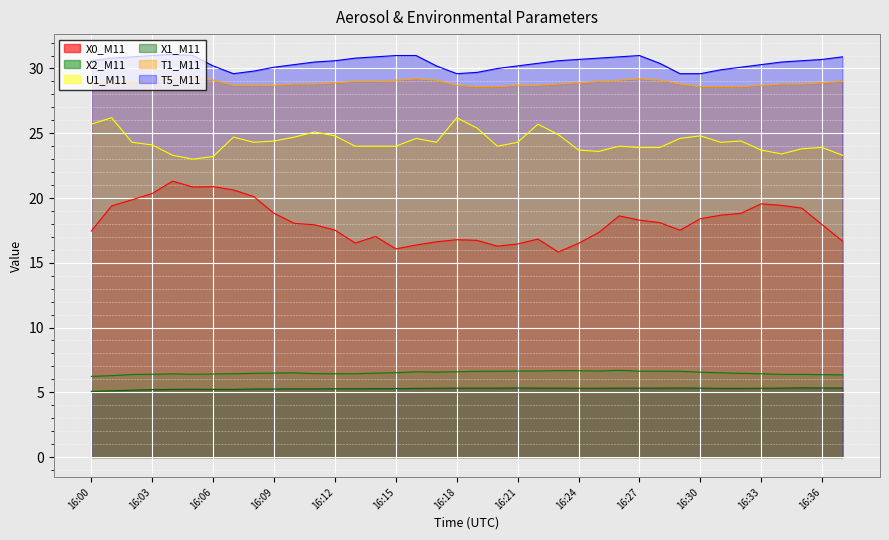

Count the number of data series in this chart.

6